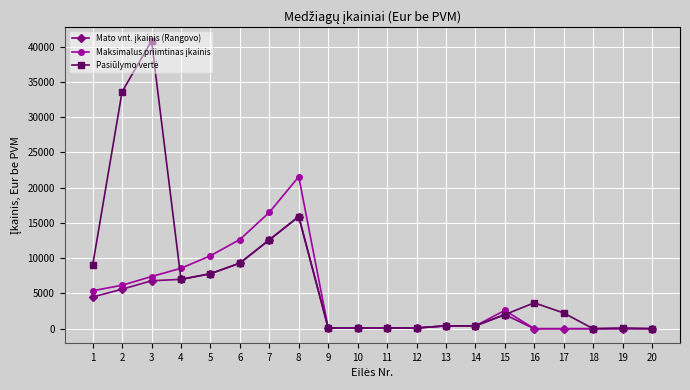

How many distinct data groups are displayed?

3